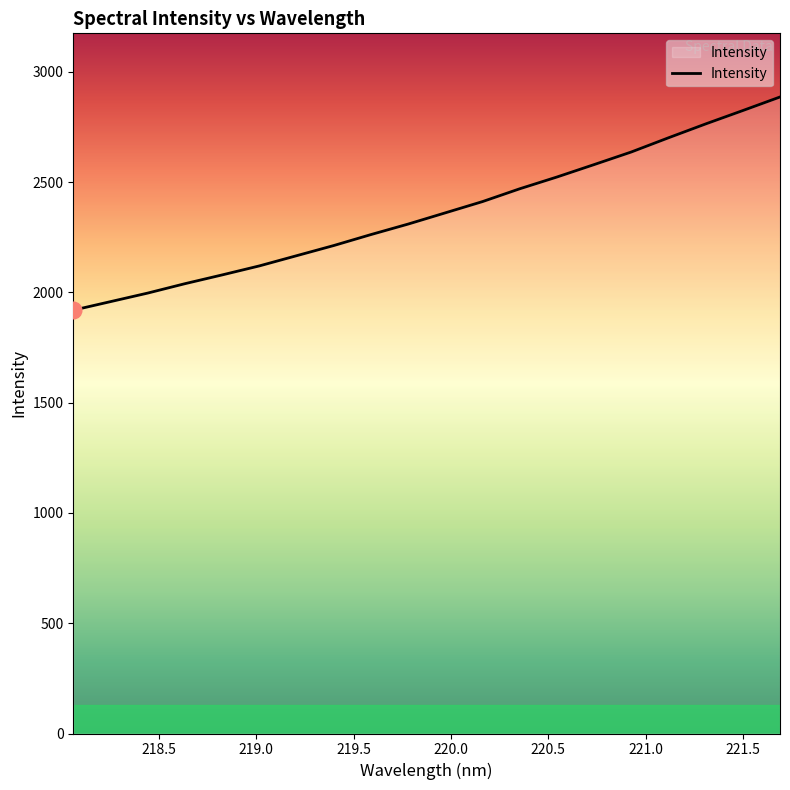

What is the difference between the maximum and minimum values?

966.8